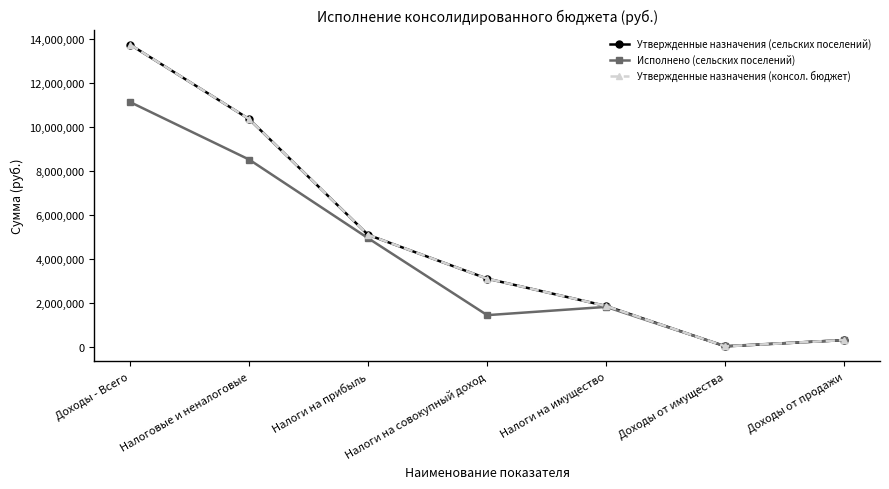

True or false: Утвержденные назначения (консол. бюджет) has more than 0 points higher than both neighbors.

False